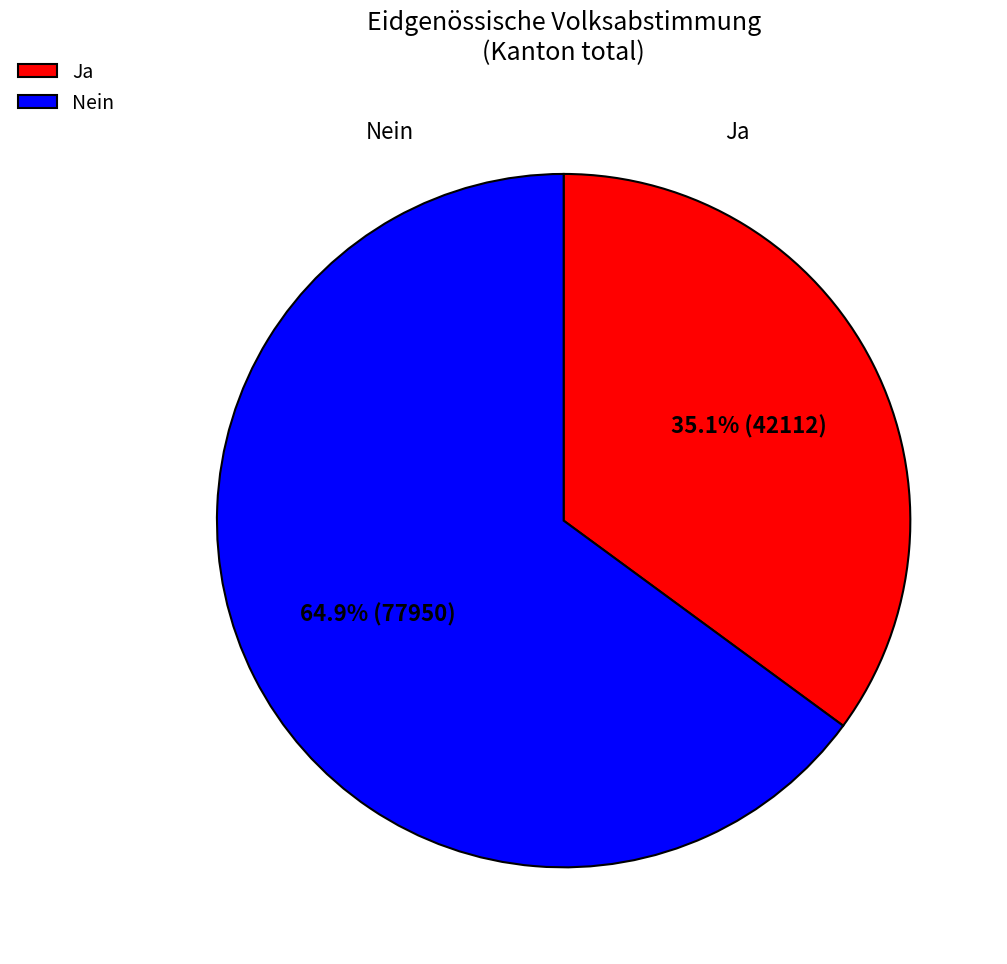

Which has a higher value, Nein or Ja?

Nein